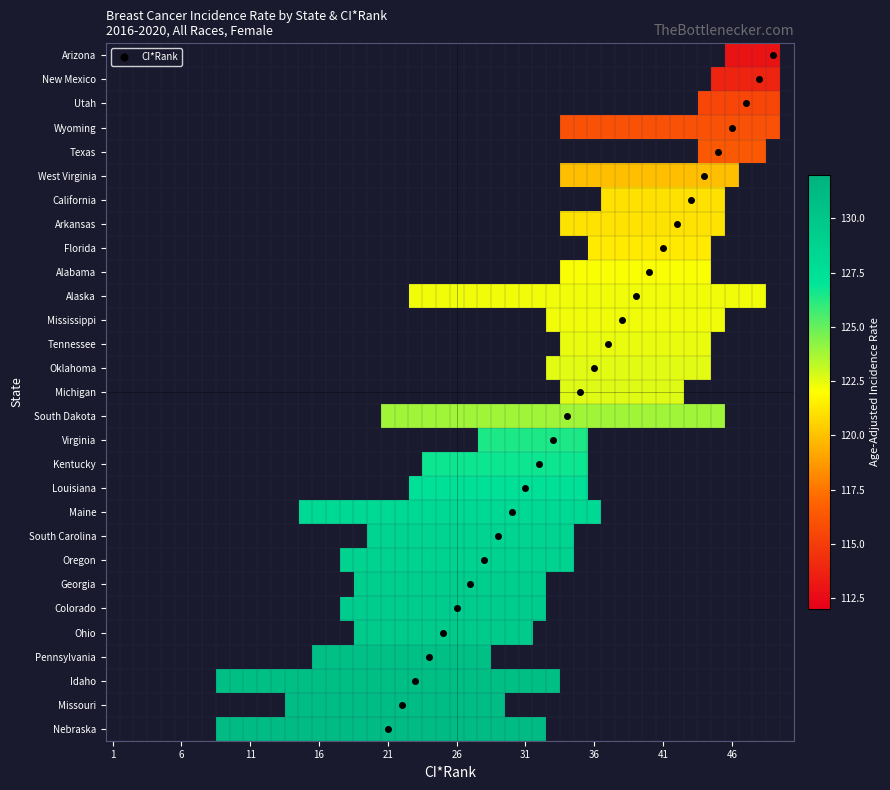

Between 7 and 14, which series saw the biggest shift?

ci_rank